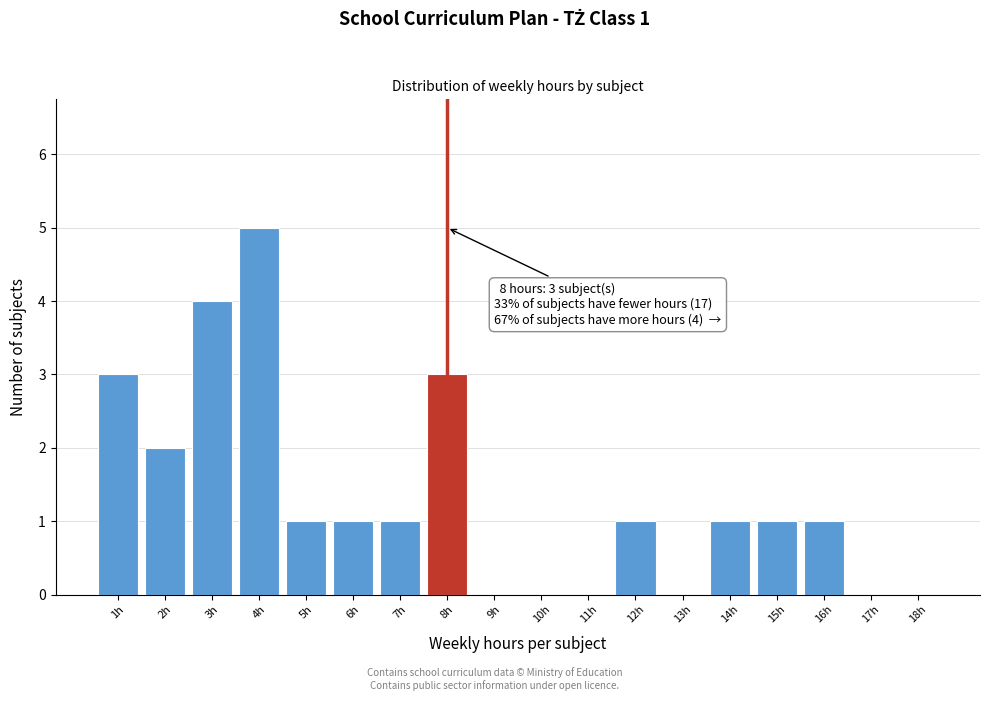

Which range on the x-axis has the tallest bar?

3.5 to 4.5